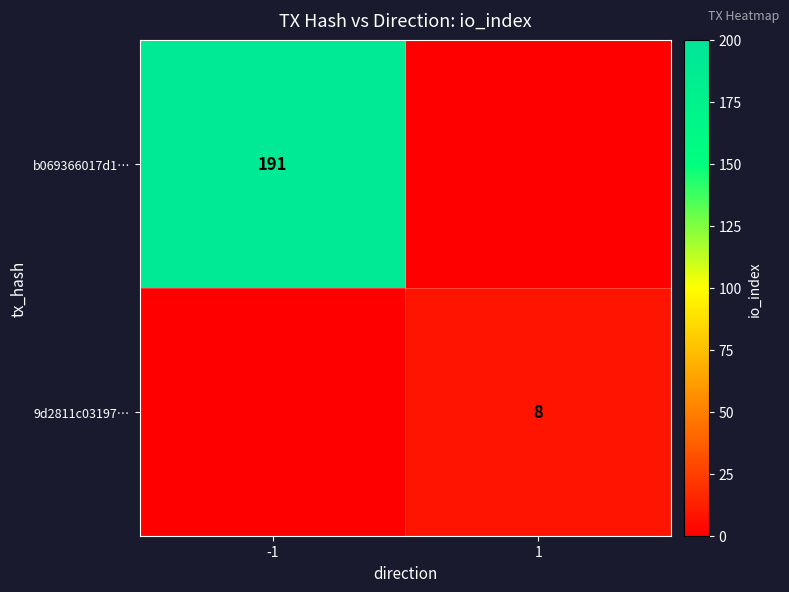

At how many categories does at least one series exceed 46?

1